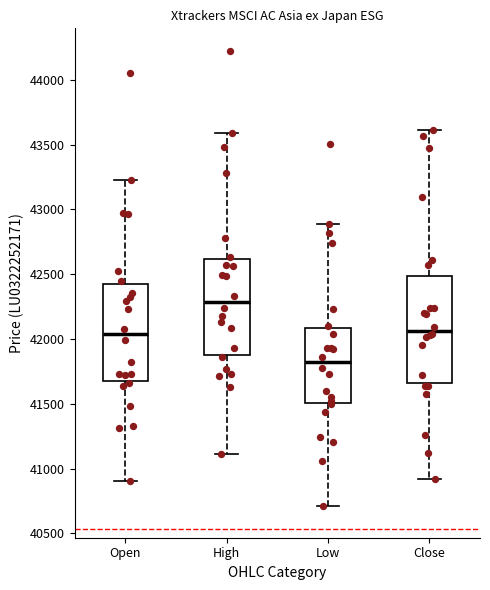

Which box is the tallest, from its lower edge to its upper edge?

Close